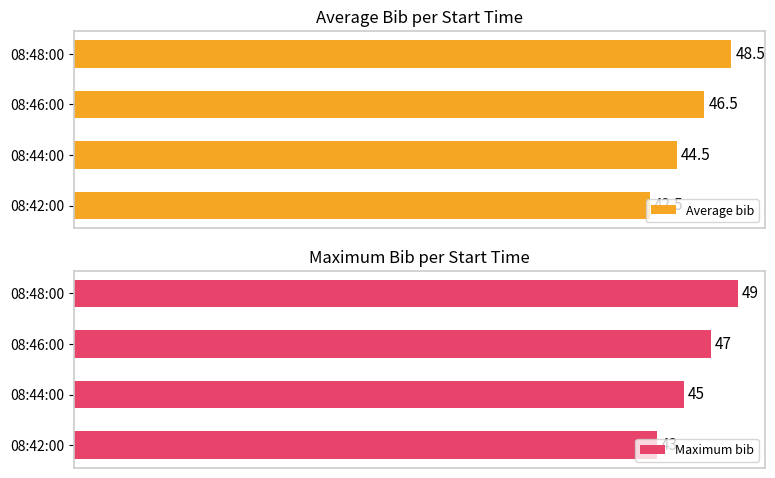

Rank the series by their average value, from highest to lowest.

Maximum bib, Average bib